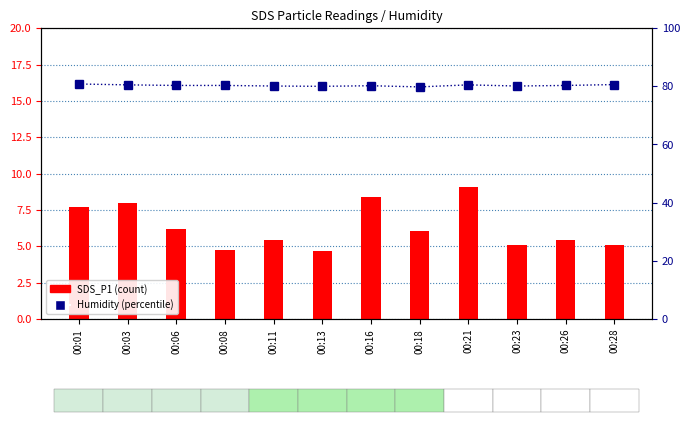

Rank the series by their maximum value, from lowest to highest.

SDS_P1, Humidity